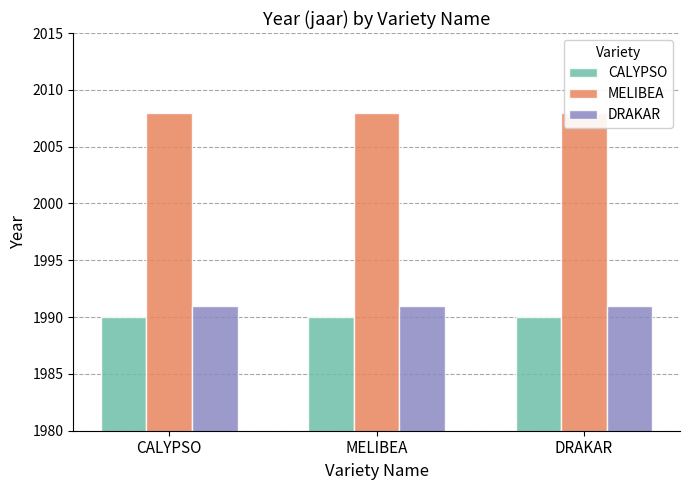

At how many categories does at least one series exceed 2001?

3